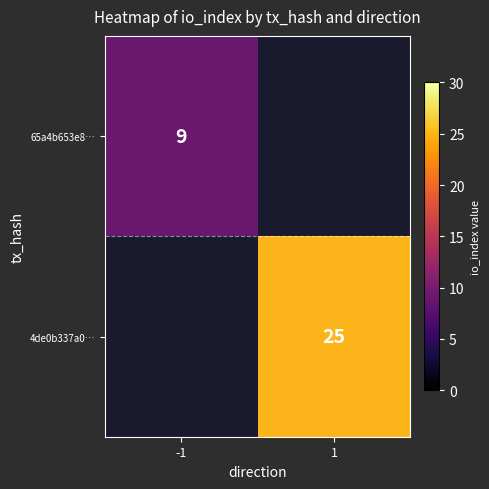

What is the highest value of the separator series?

0.5